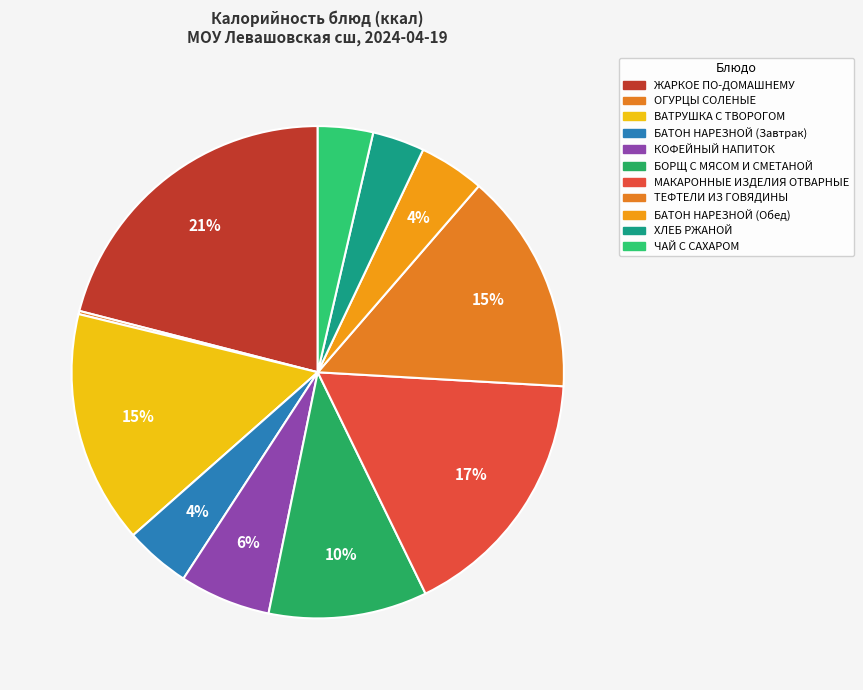

The МАКАРОННЫЕ ИЗДЕЛИЯ ОТВАРНЫЕ slice represents 17% of the pie. True or false?

True